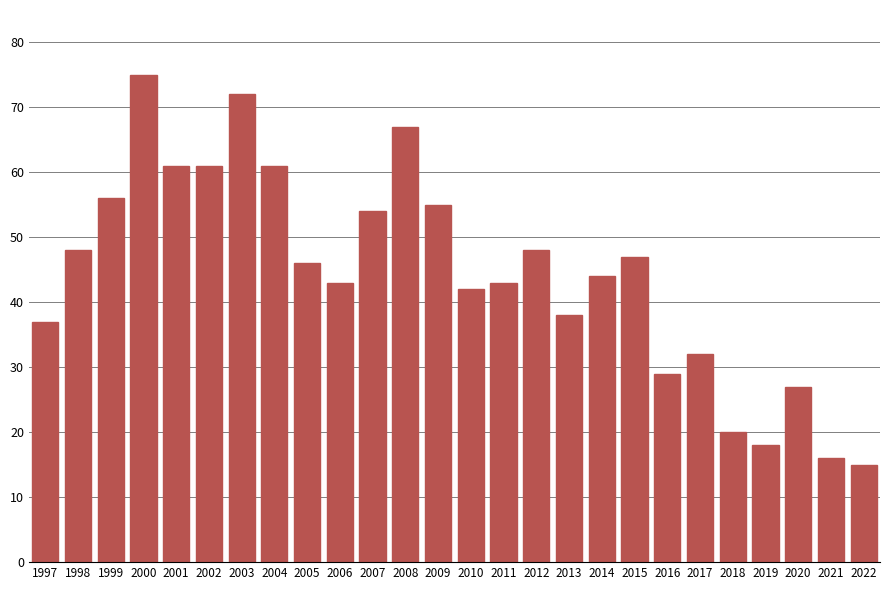

Reading left to right, list all the values displayed in this chart.

37	48	56	75	61	61	72	61	46	43	54	67	55	42	43	48	38	44	47	29	32	20	18	27	16	15